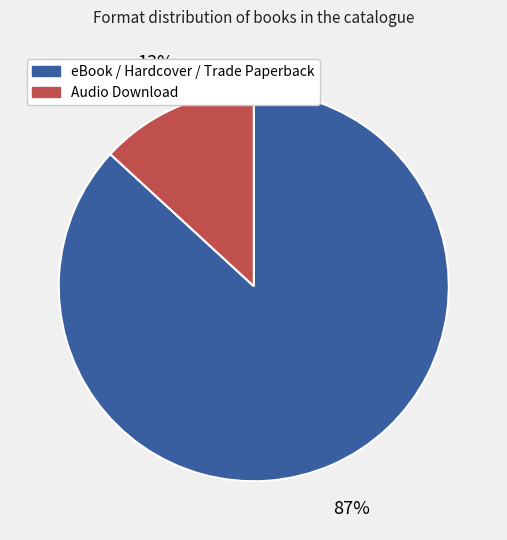

To the nearest percent, what is the difference between the largest and smallest slice percentages?

74%